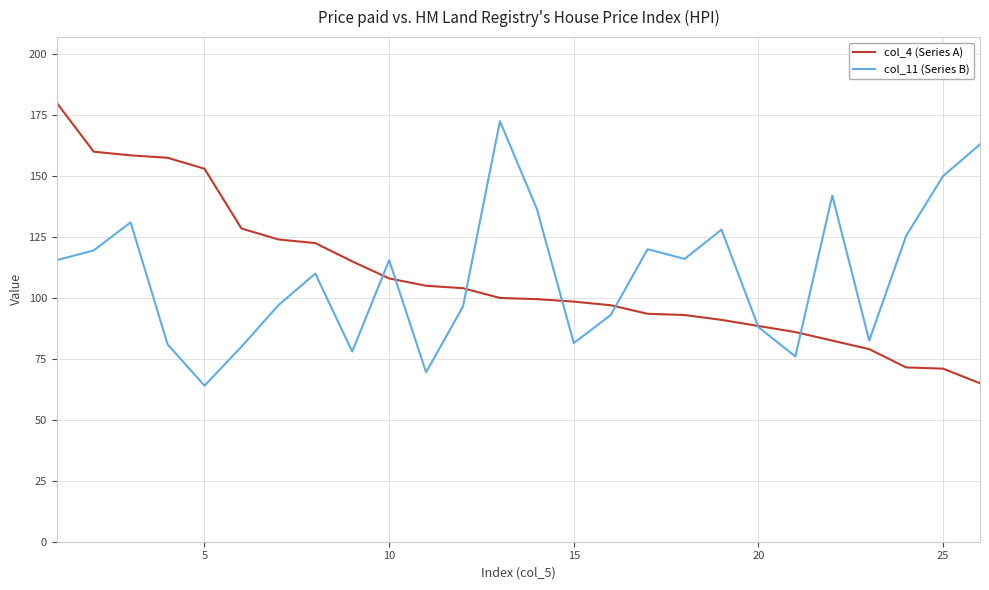

What is the greatest value displayed?

180.0